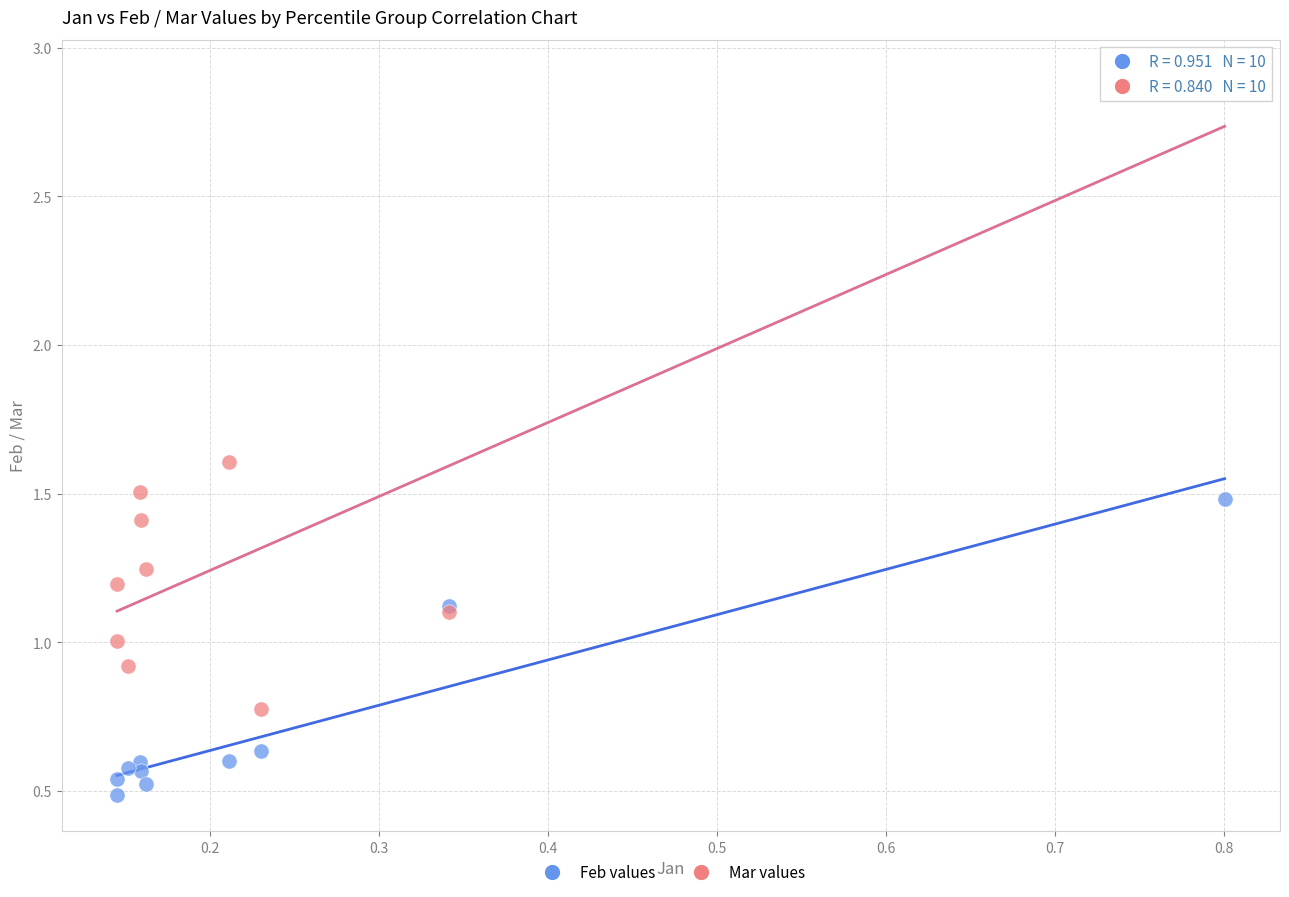

What are all the series names shown in the legend?

Feb values, Mar values